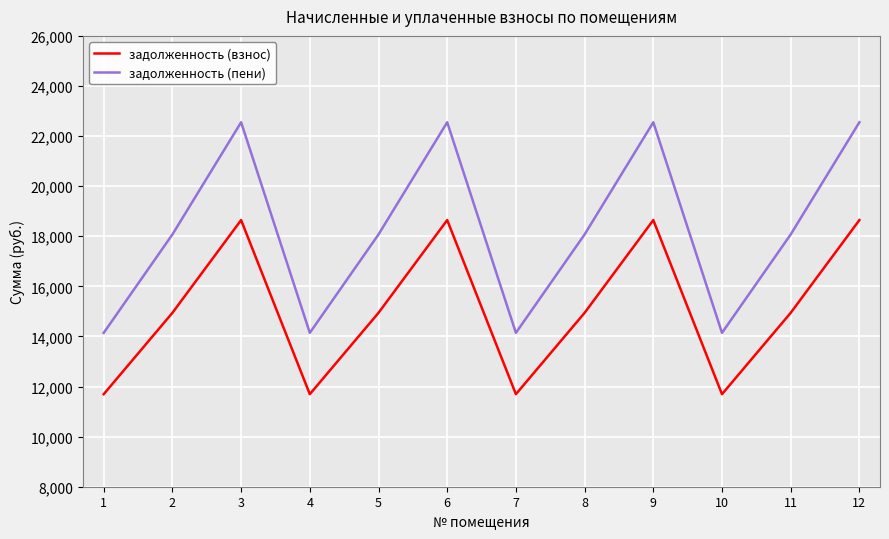

The задолженность (взнос) series shows 7472.9 at 10. True or false?

False